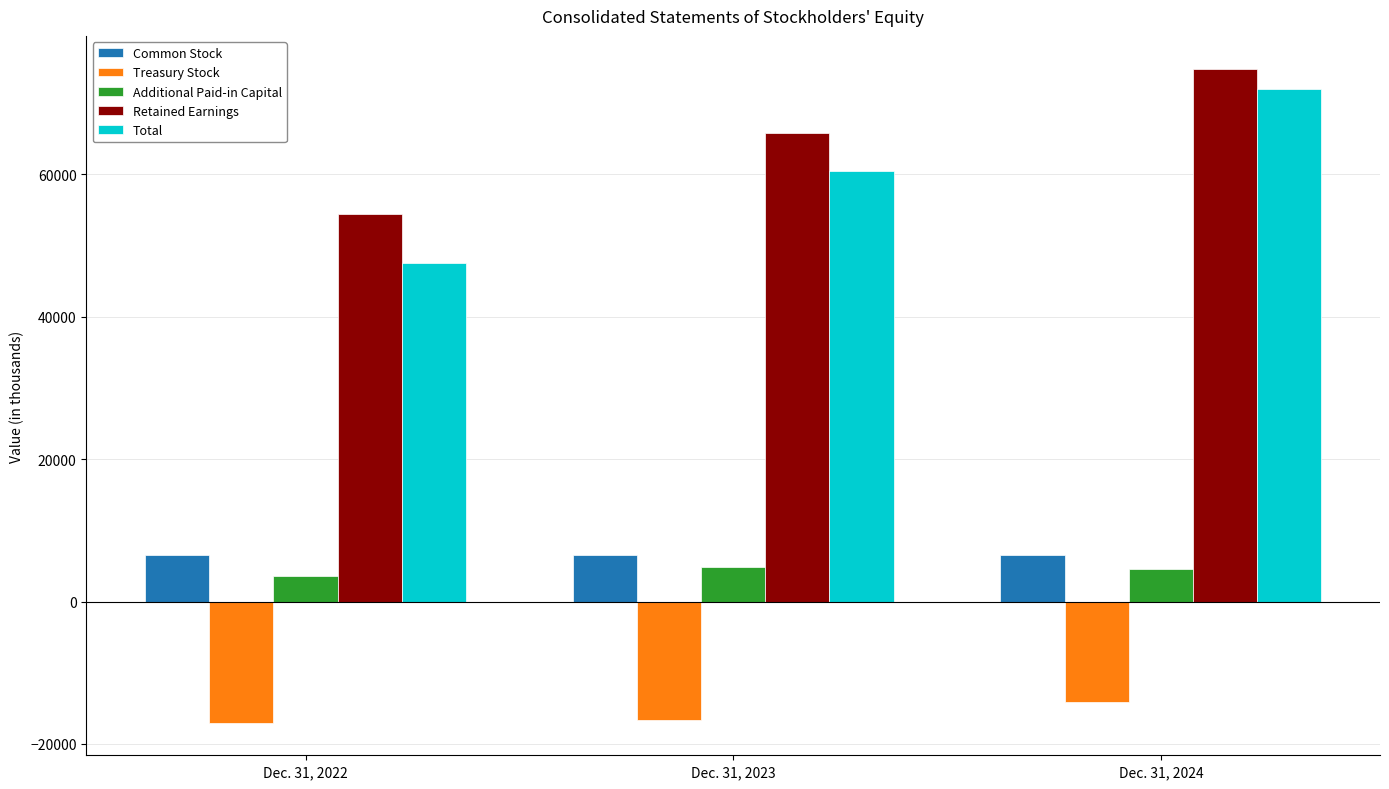

What is the value of the Retained Earnings bar at the 1st from the left?

54430